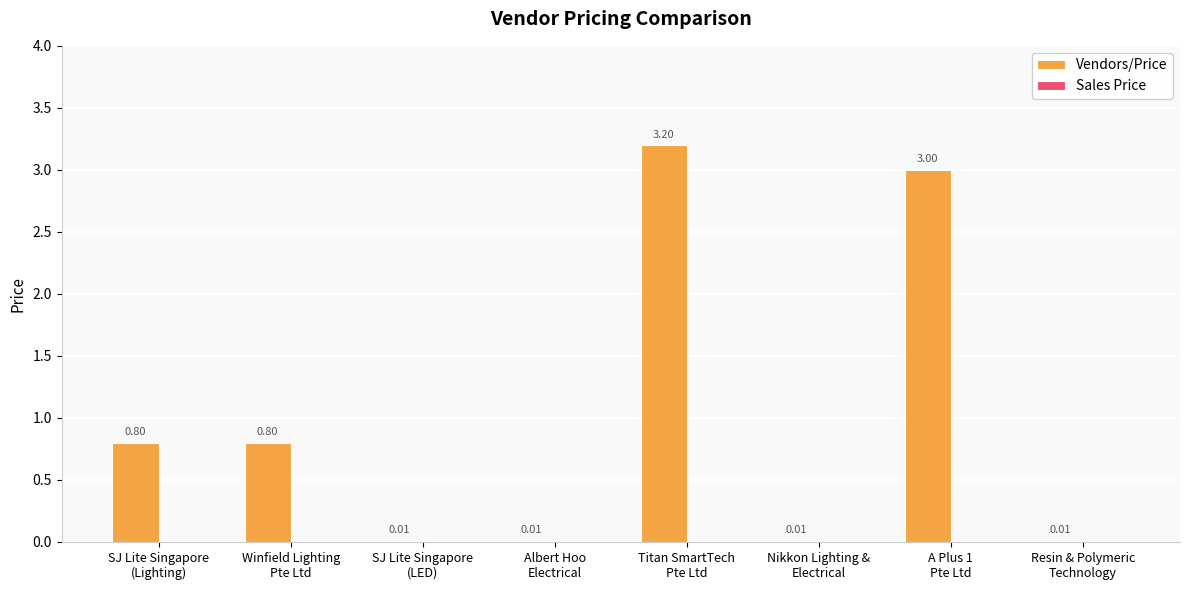

What is the sum of all values?

7.8